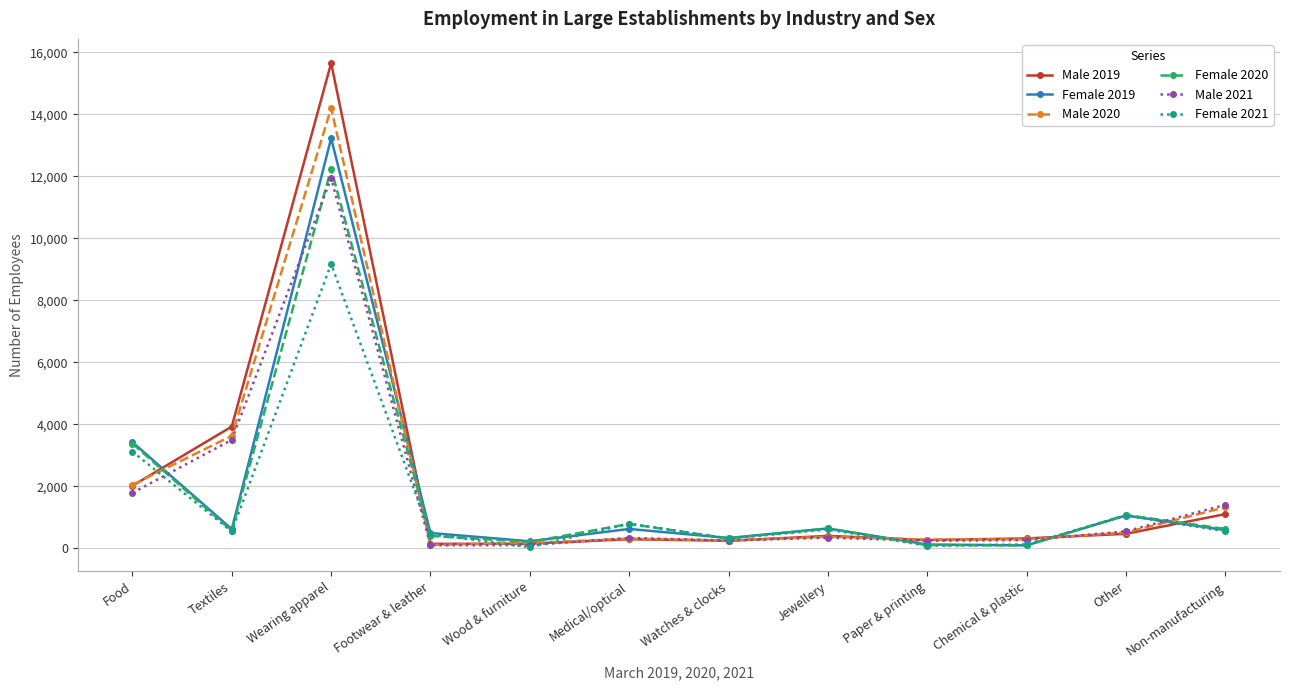

Which series changed the most between Textiles and Jewellery?

Male 2019